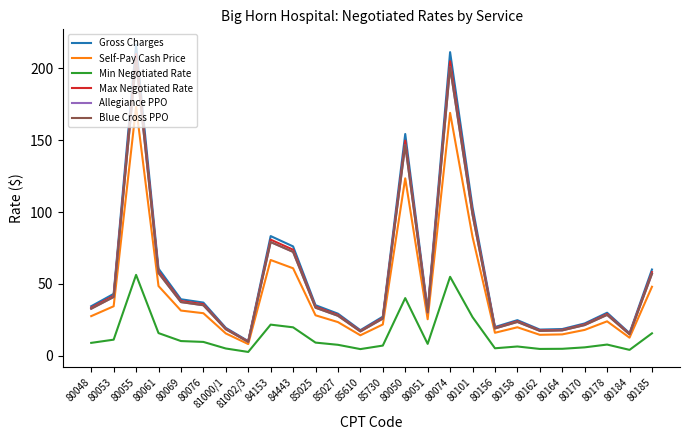

Which series has the widest spread of values?

Gross Charges